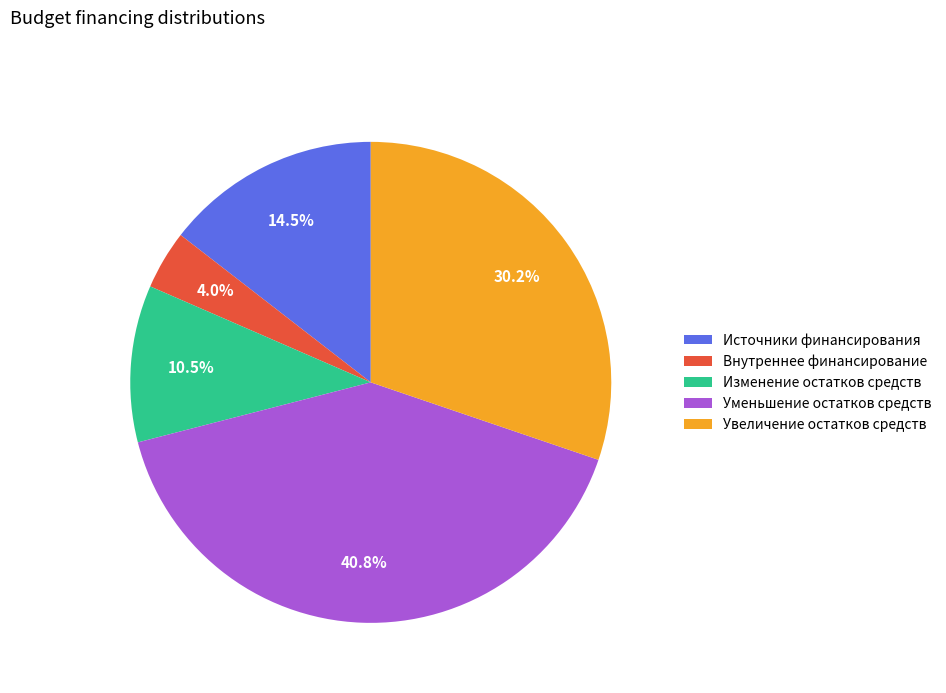

Does any single category account for the majority?

No